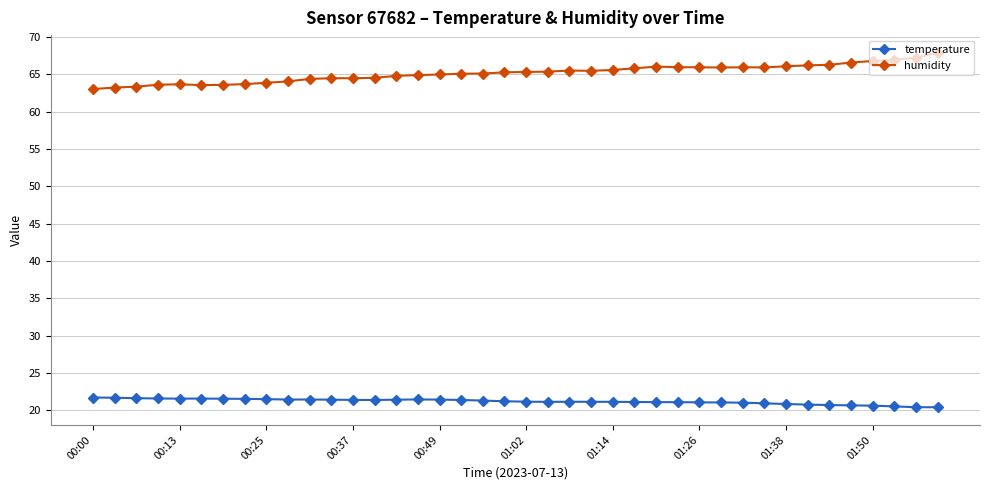

True or false: temperature and humidity intersect in this chart.

False